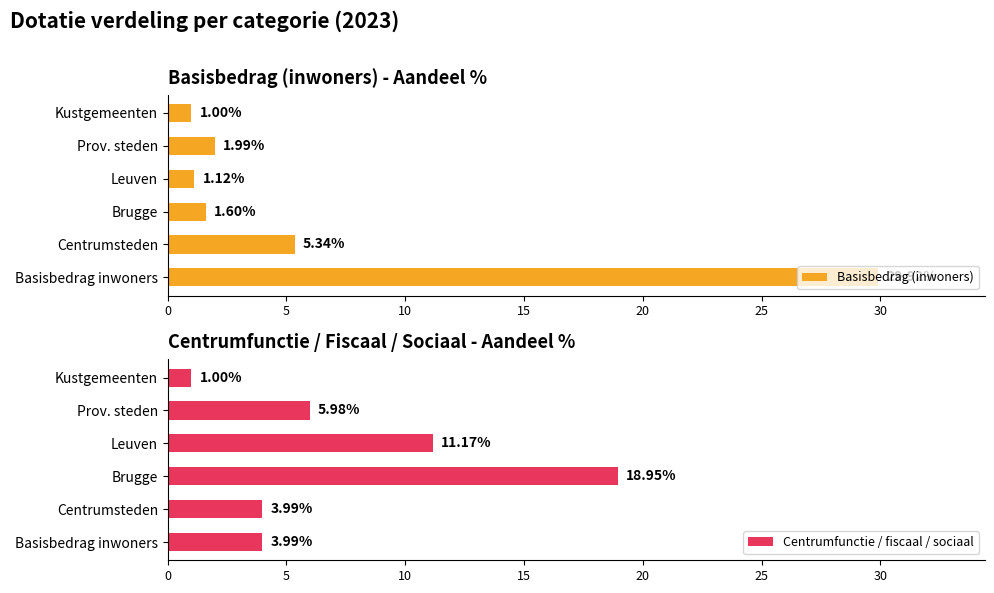

List the labels in order of Basisbedrag (inwoners) value, smallest first.

Kustgemeenten, Leuven, Brugge, Prov. steden, Centrumsteden, Basisbedrag inwoners